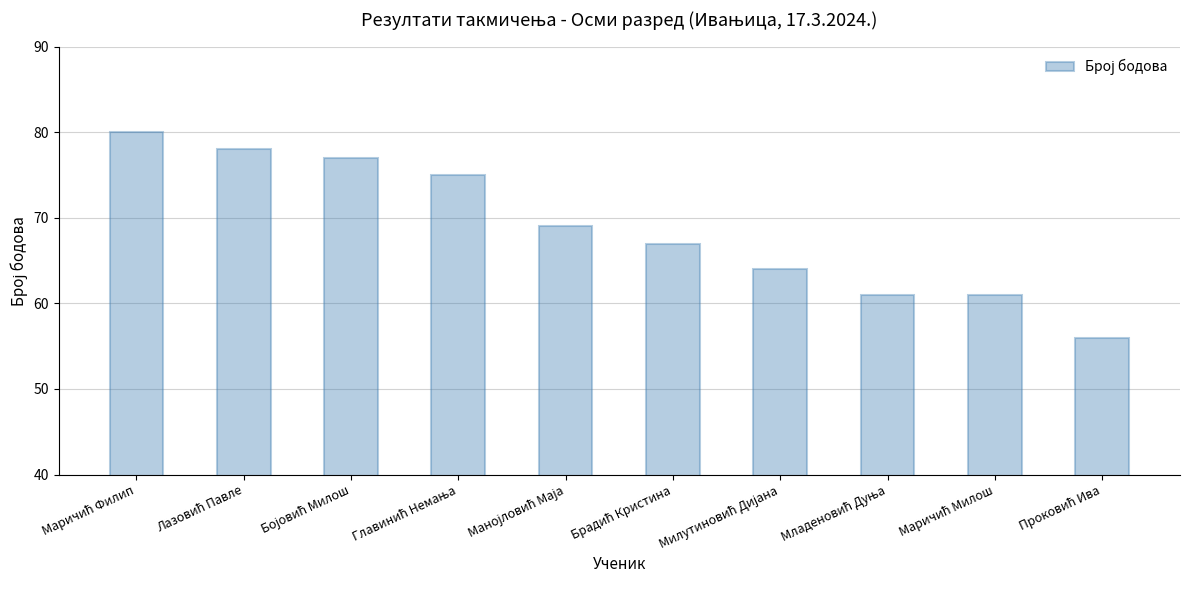

What is the difference between the maximum and minimum values?

24